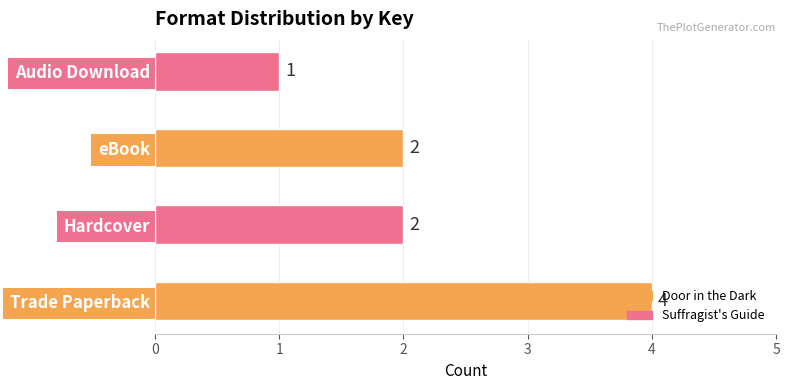

Count the number of data series in this chart.

1